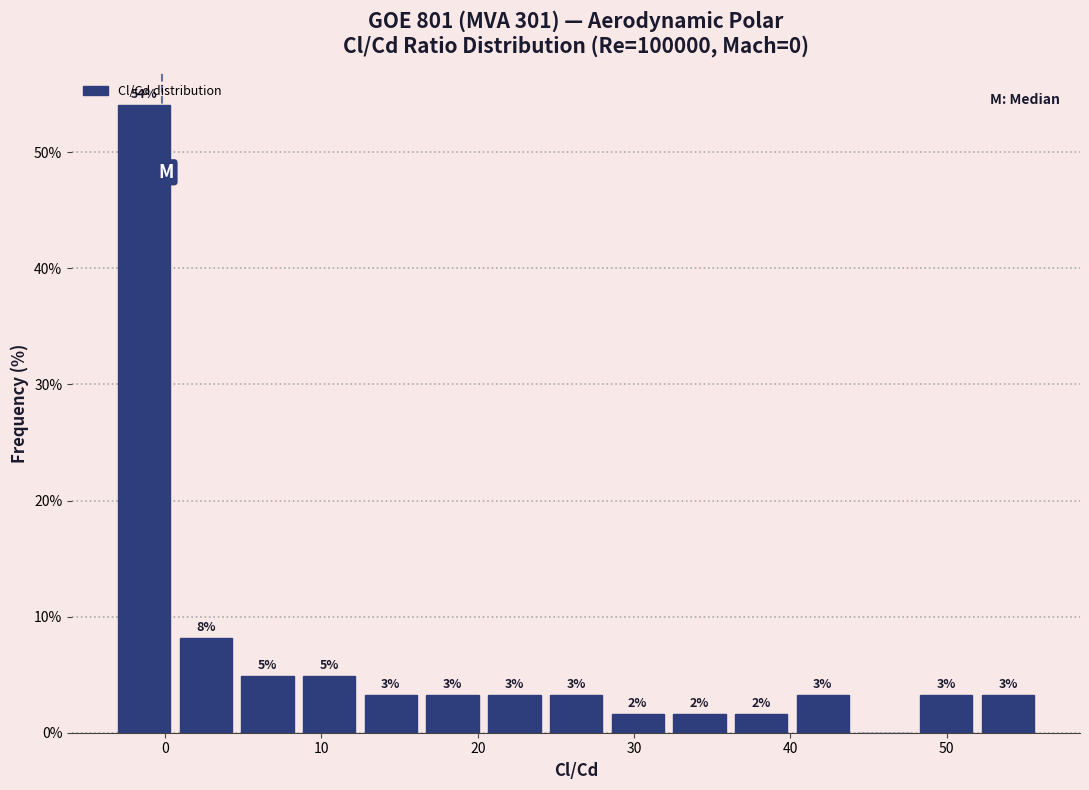

Read against the x-axis, roughly where is the centre of the tallest bar?

-1